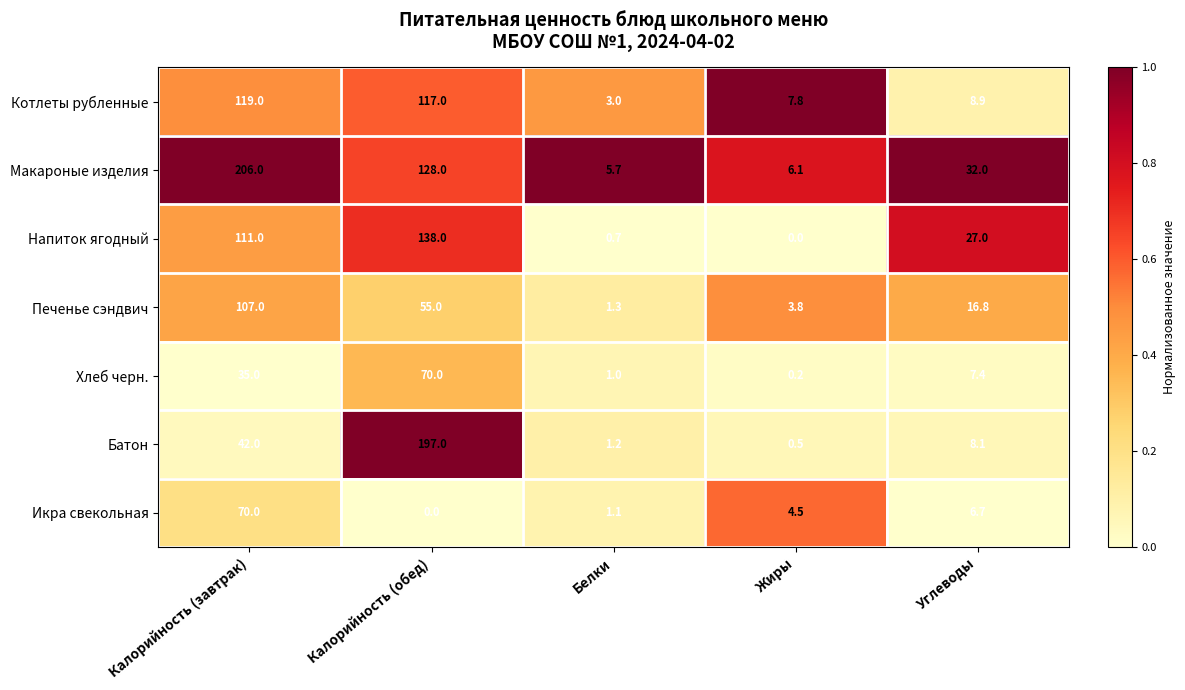

The value of Икра свекольная at Калорийность (завтрак) is 99.4. True or false?

False